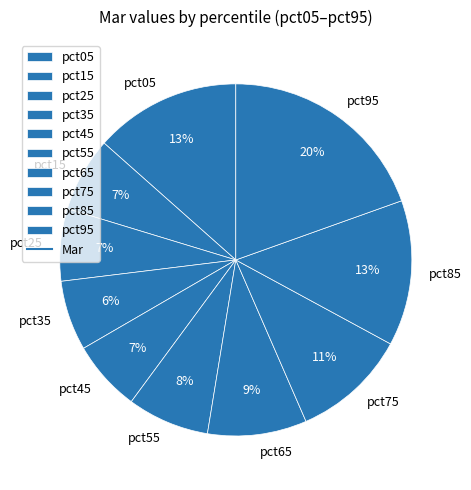

Does any single category account for the majority?

No